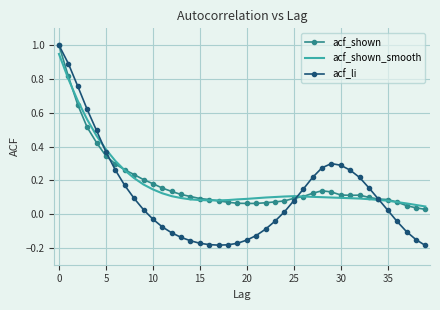

What is the greatest value displayed?

1.0